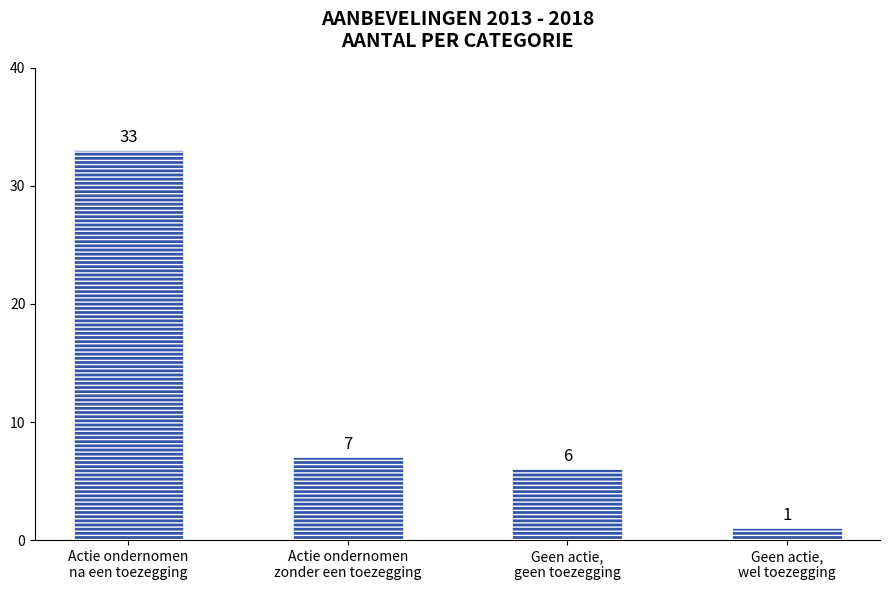

Between Geen actie,
geen toezegging and Actie ondernomen
na een toezegging, which is larger?

Actie ondernomen
na een toezegging